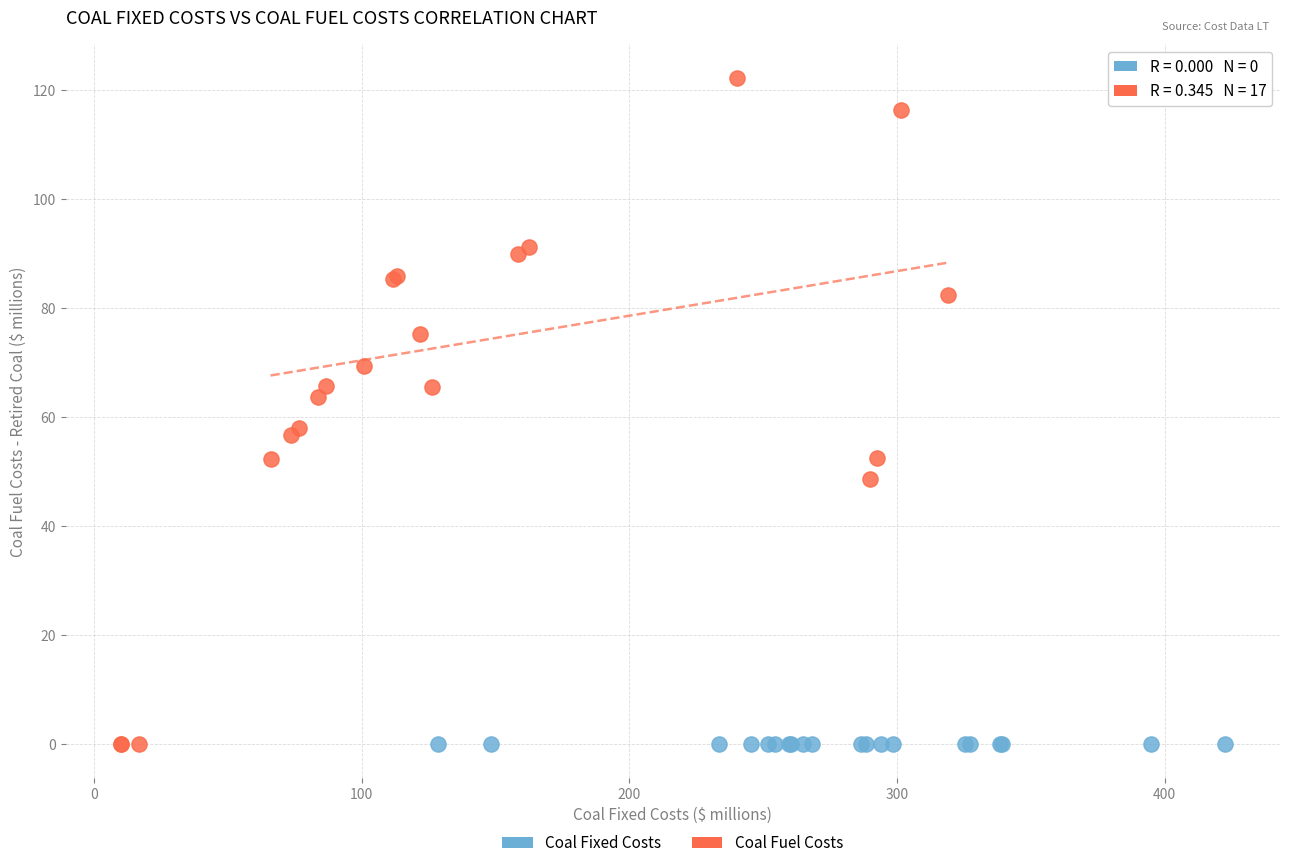

Which series reaches the maximum Y coordinate?

Coal Fuel Costs